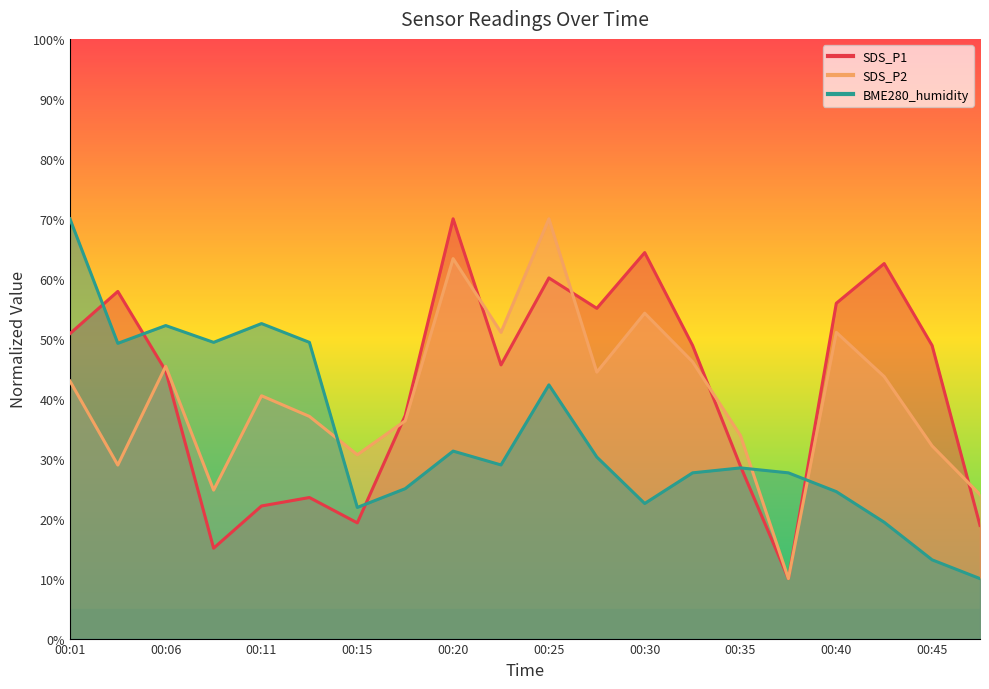

Does the chart display data point markers on the line(s)?

No